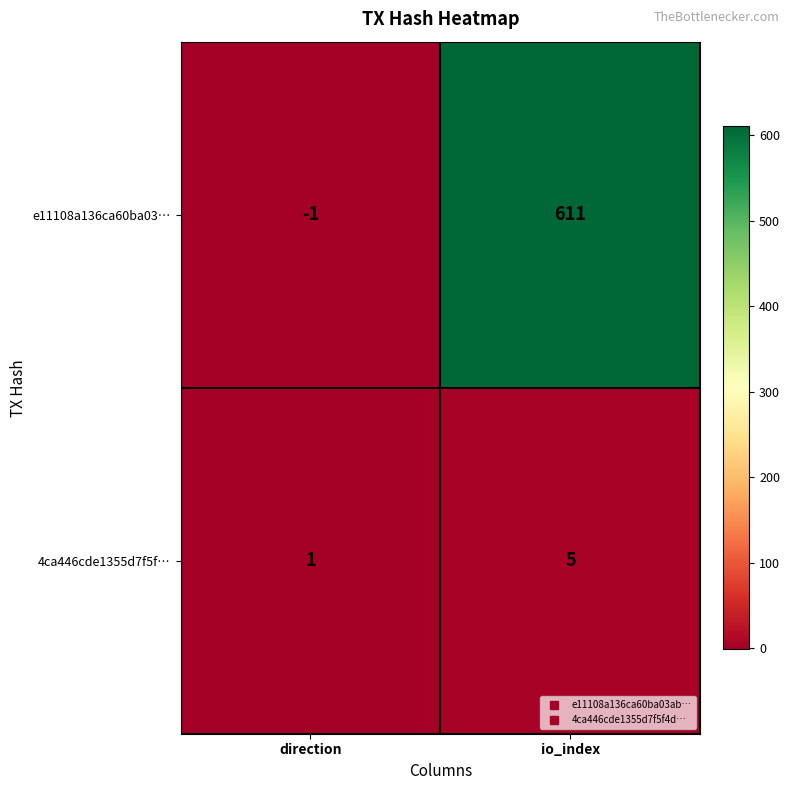

What is the difference between the highest and lowest values at direction?

2